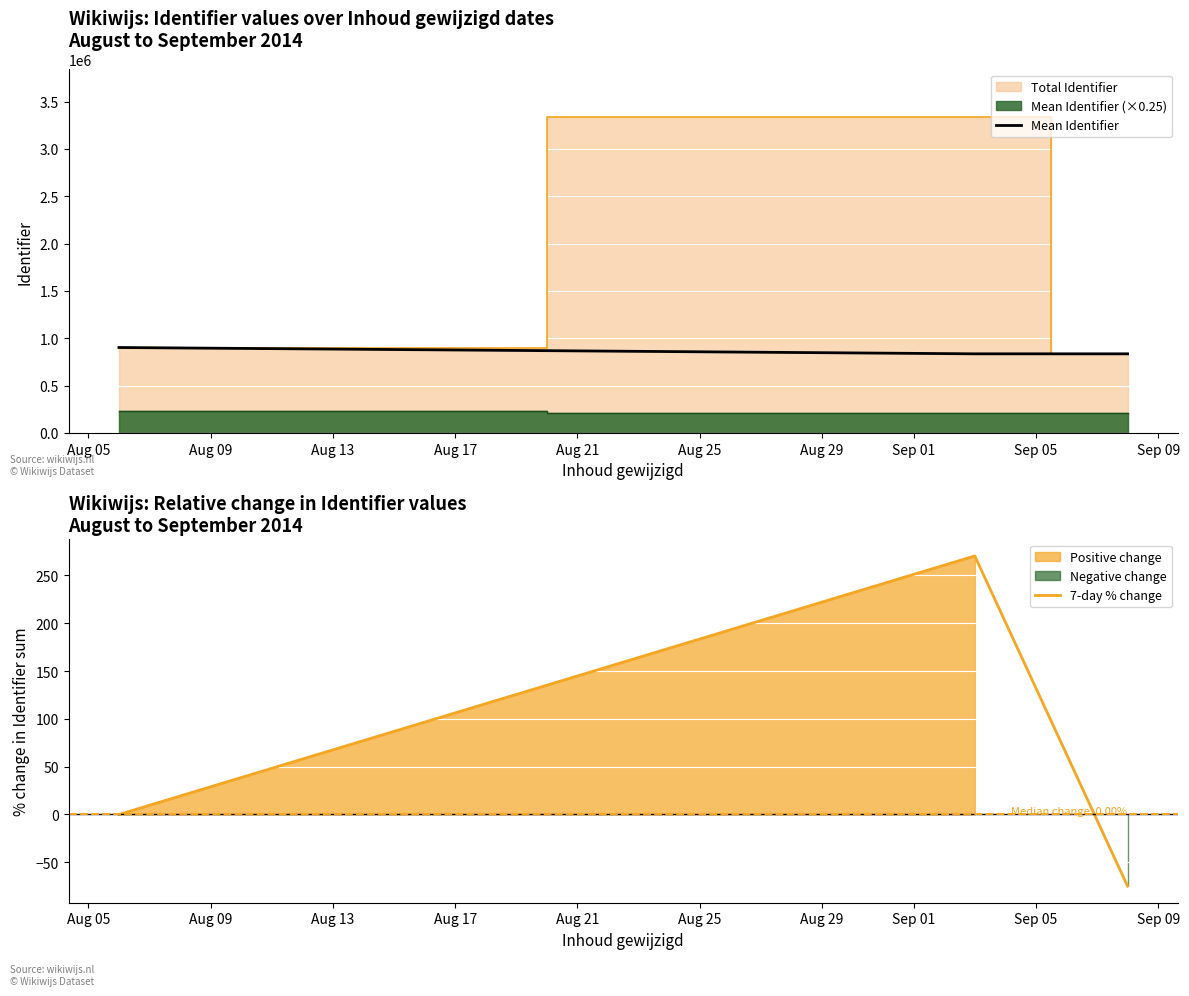

What is the minimum value for Mean Identifier?

834793